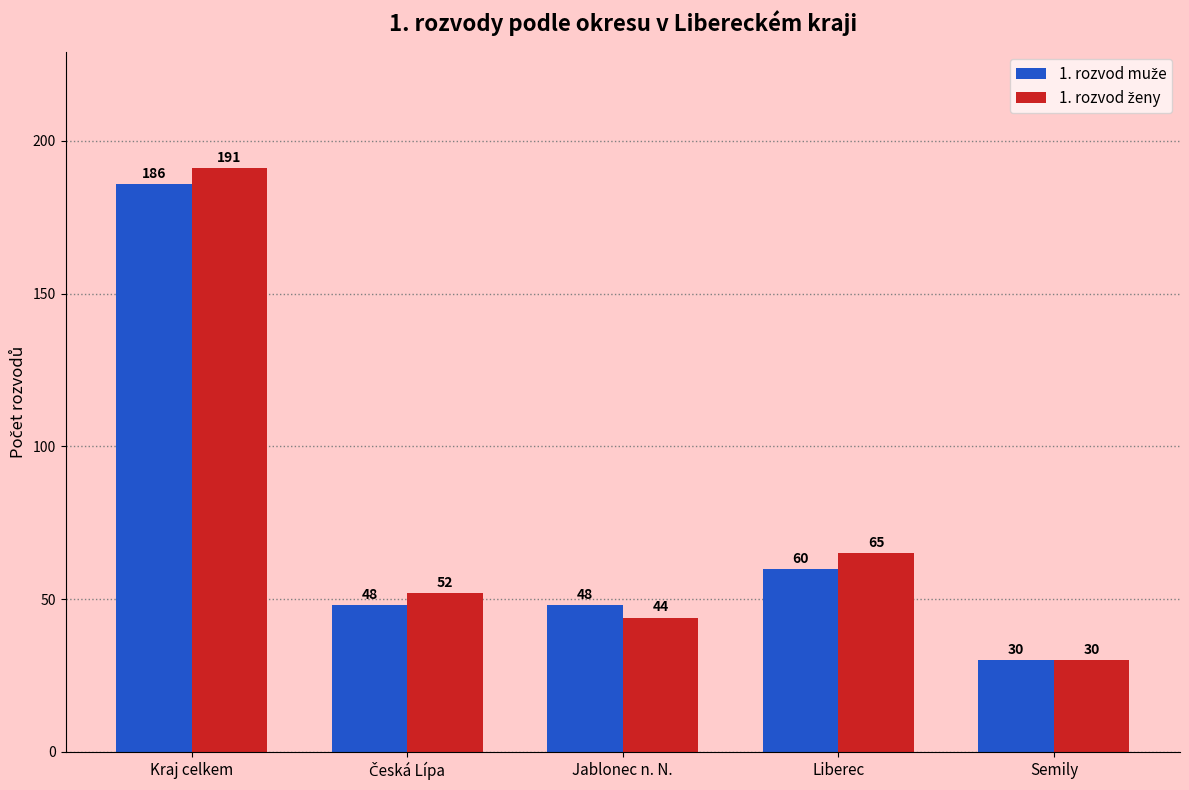

What is the minimum value shown in the chart?

30